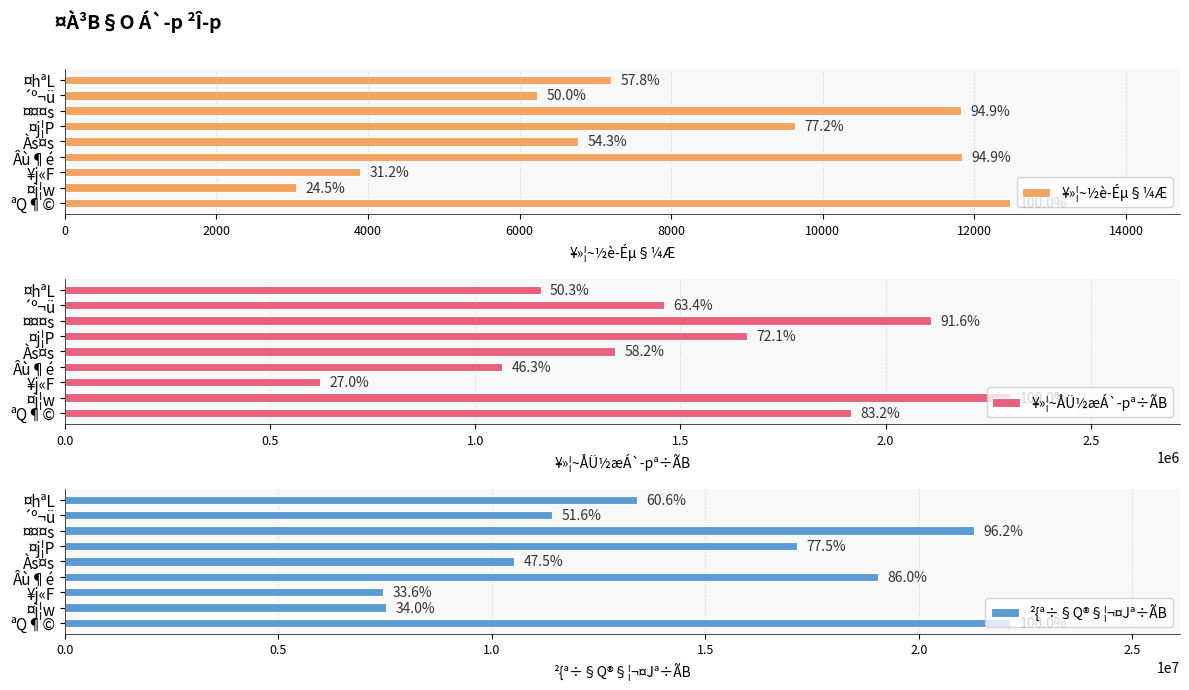

How many series are shown in this chart?

3